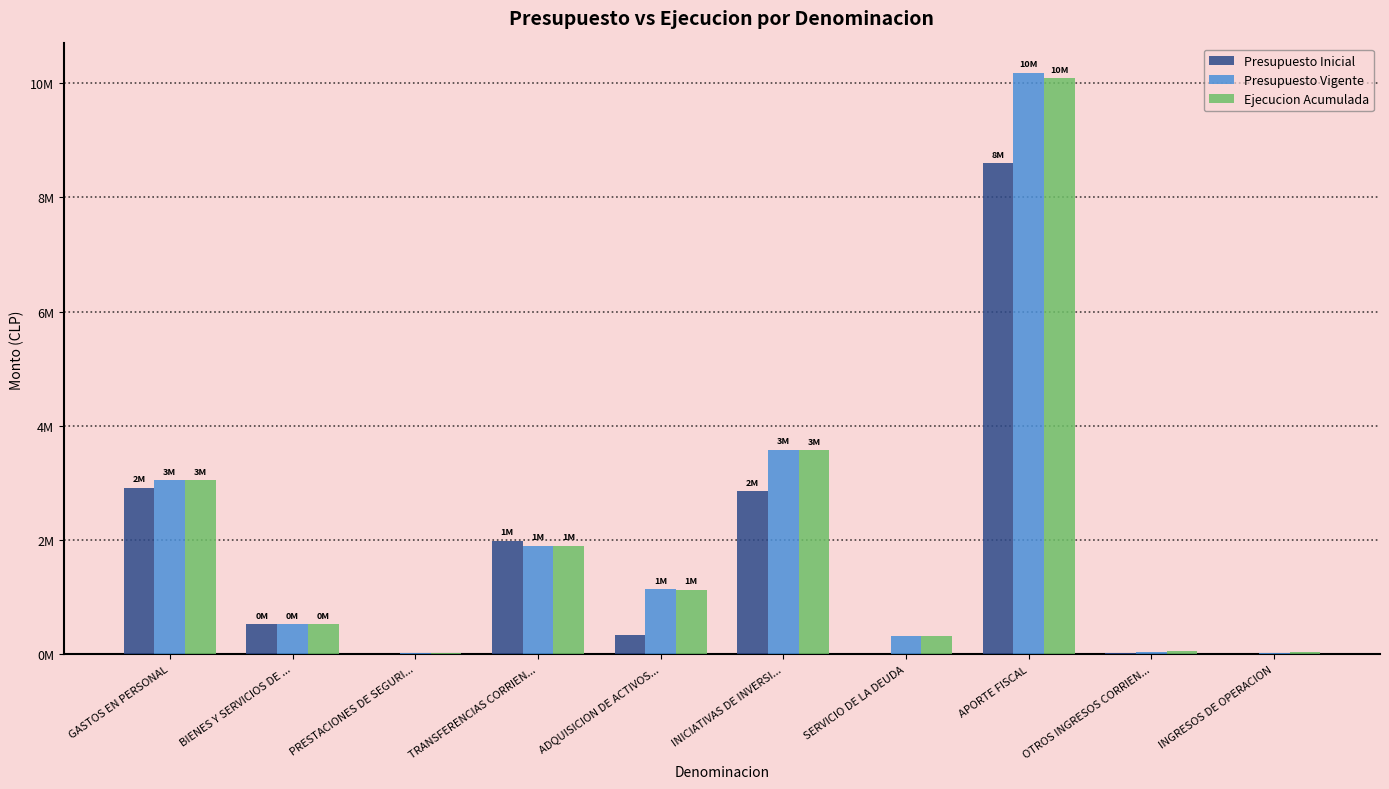

What are all the series names shown in the legend?

Presupuesto Inicial, Presupuesto Vigente, Ejecucion Acumulada